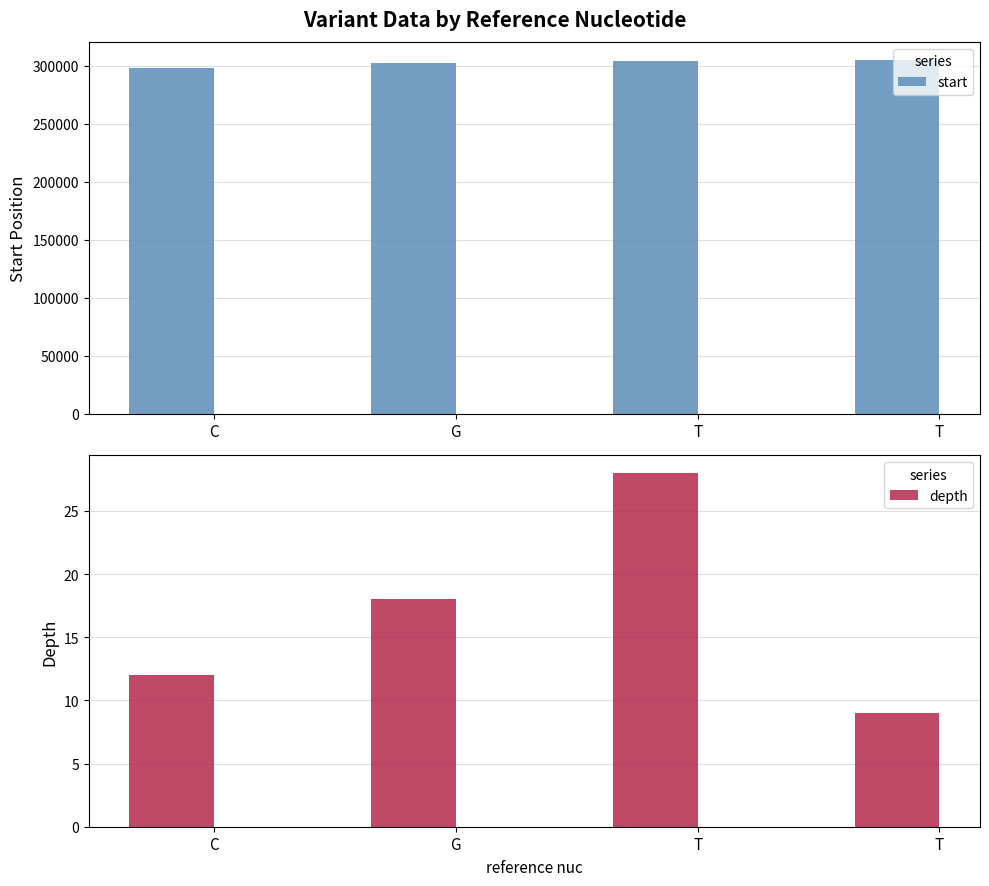

What is the maximum value for depth?

28